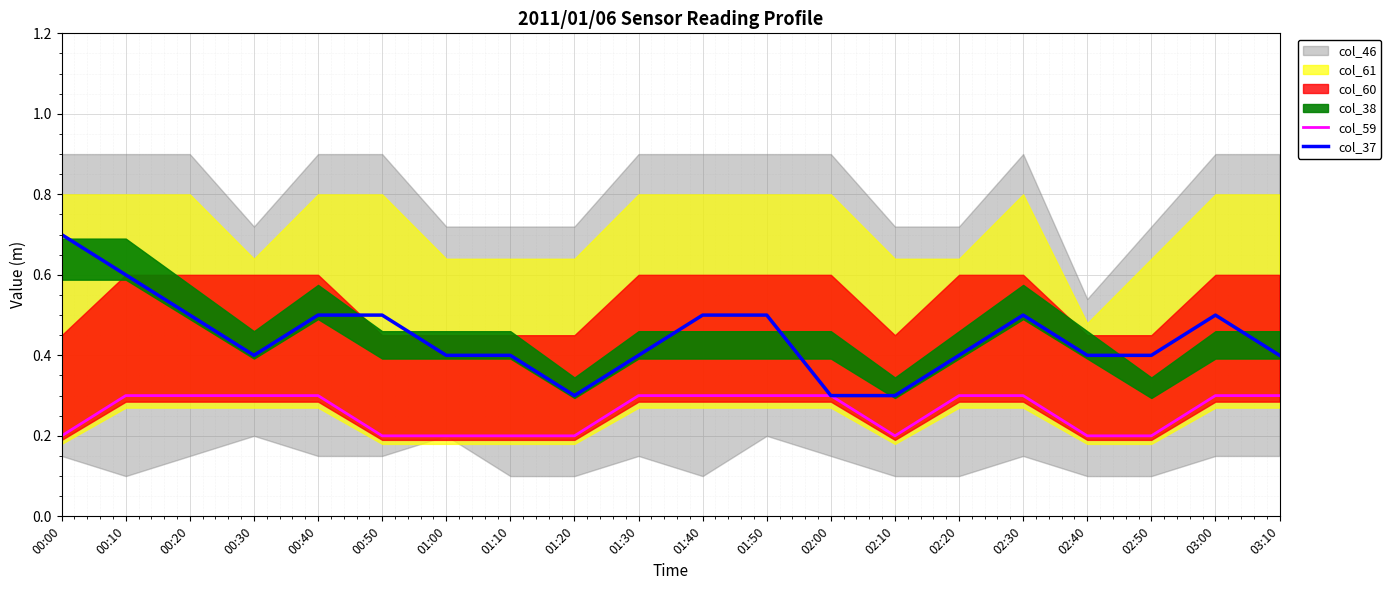

At which label does col_37 reach its peak?

00:00